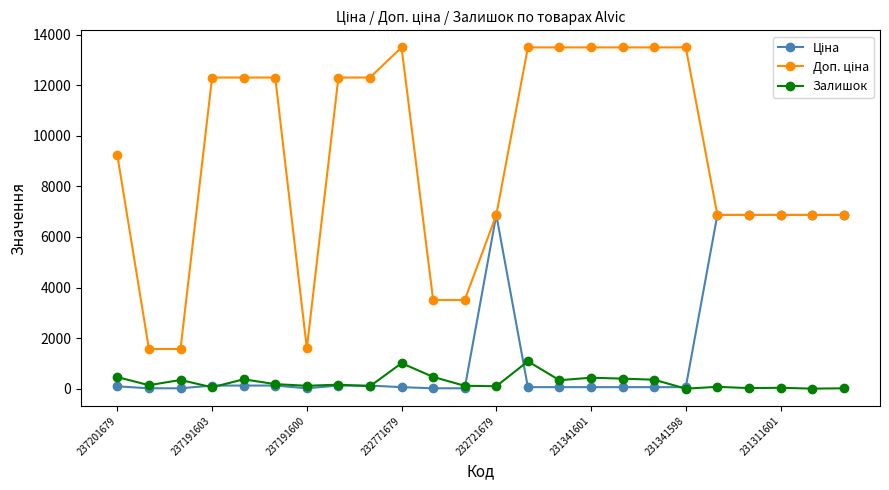

At how many categories does at least one series exceed 2465?

21